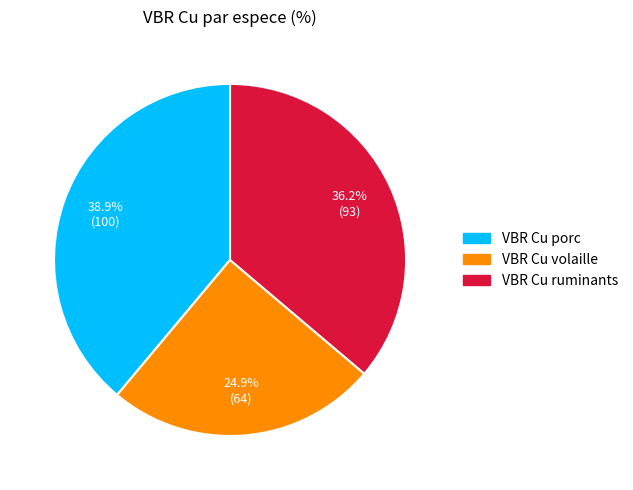

Which category has the biggest portion of the pie?

VBR Cu porc